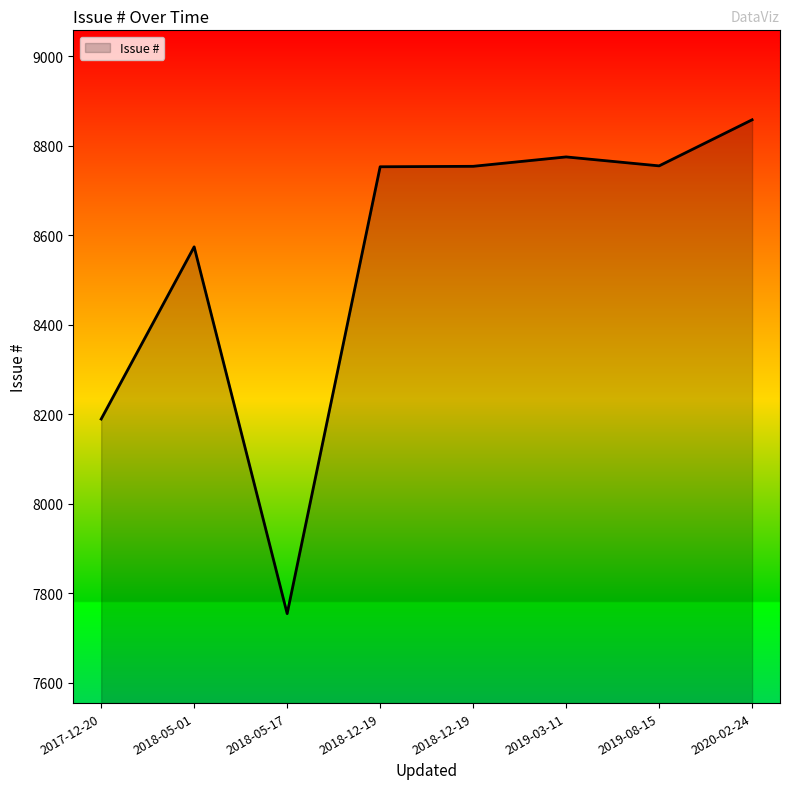

How many distinct data groups are displayed?

1